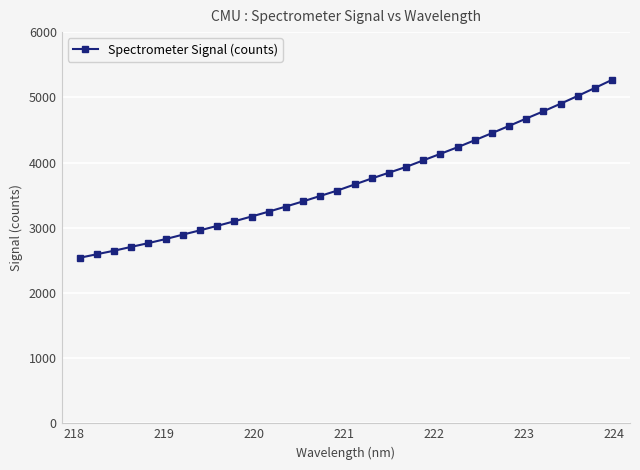

What is the difference between the maximum and minimum values?

2729.0